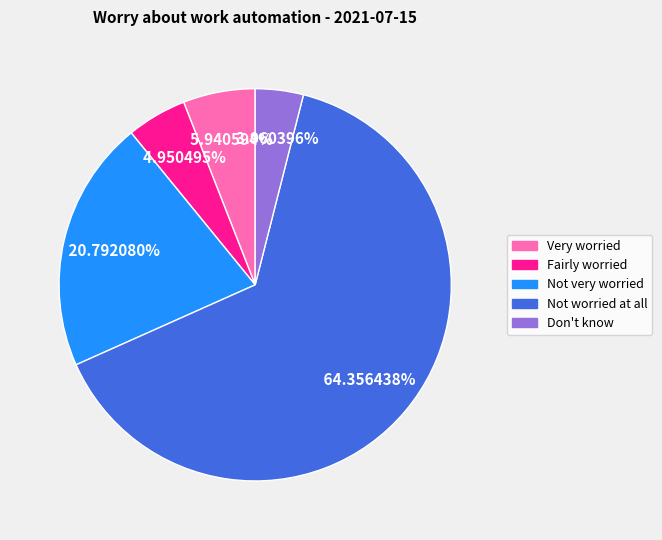

How many segments does this pie chart have?

5